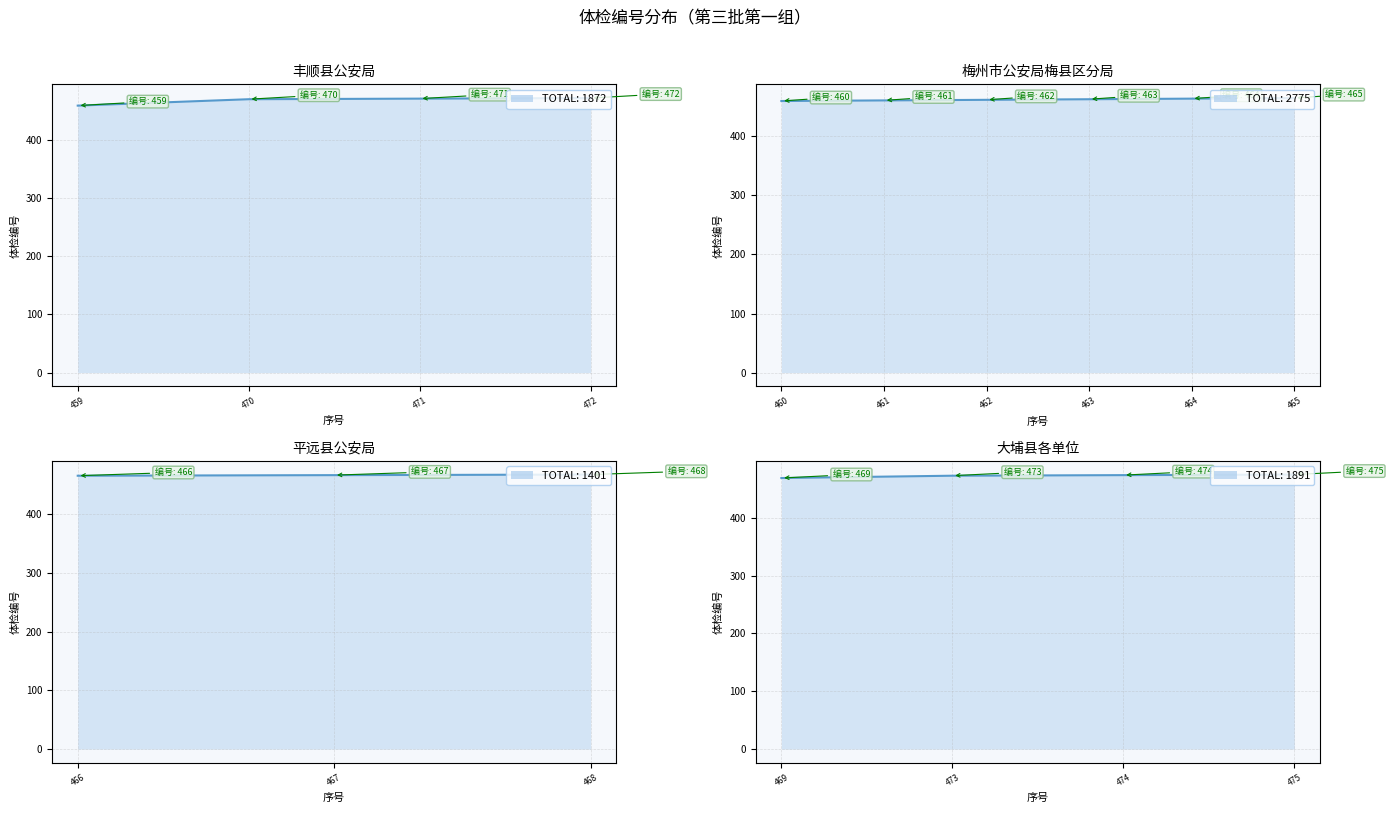

True or false: 体检编号 and 第一组 cross at least once.

False